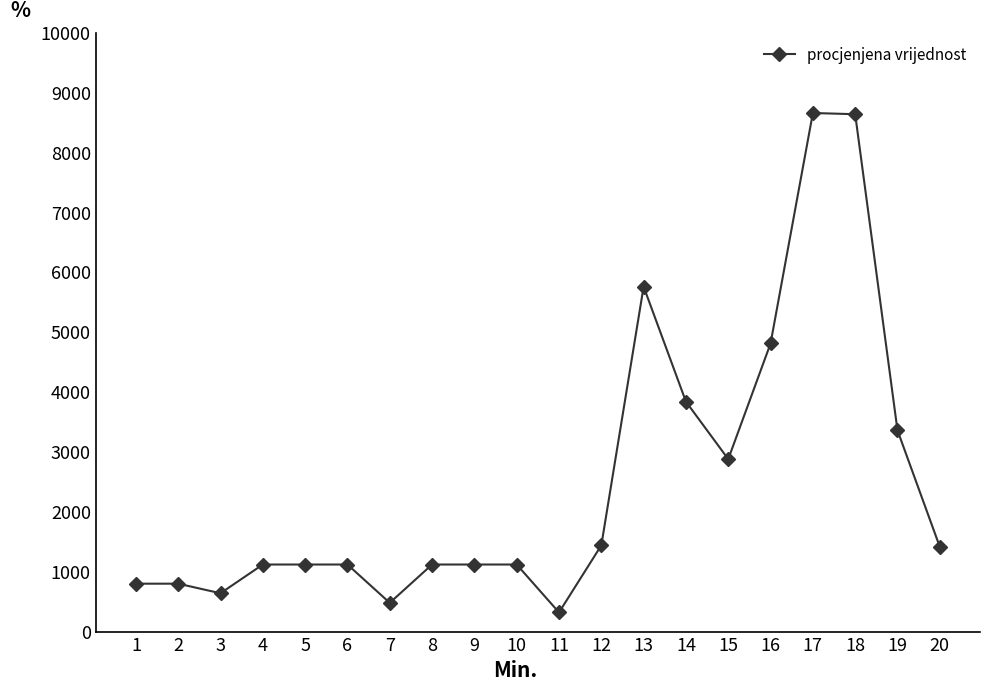

Between 20 and 17, which is larger?

17